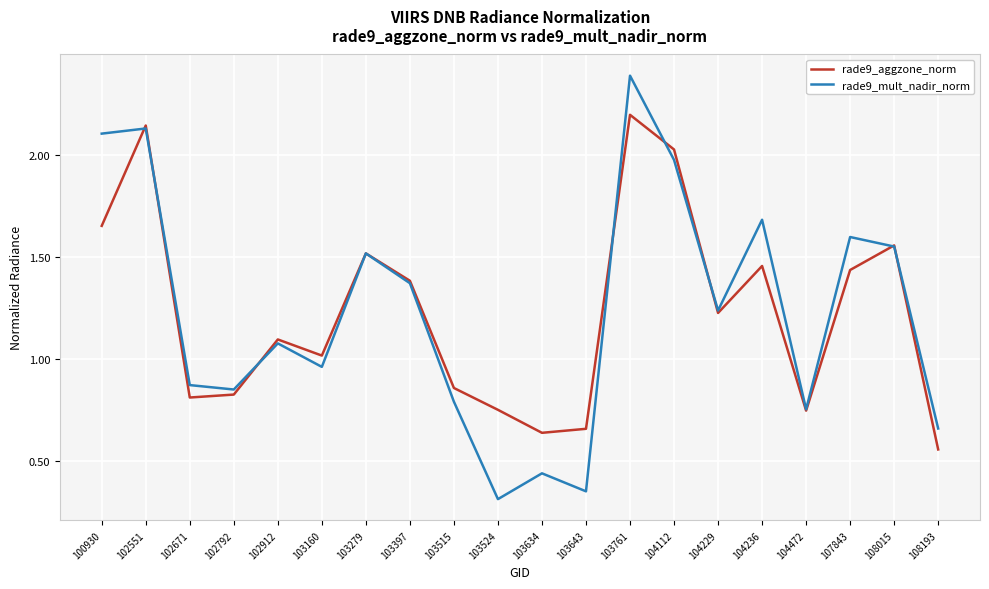

List the series in order of their peak value, lowest first.

rade9_aggzone_norm, rade9_mult_nadir_norm